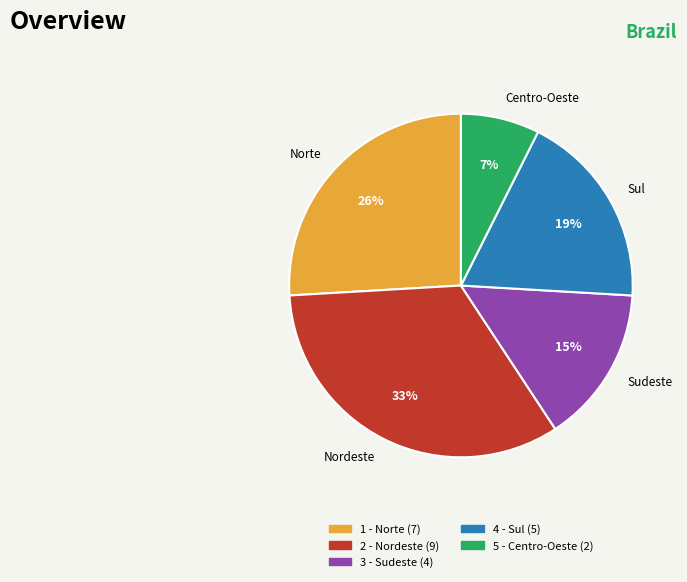

Rank the categories by value from lowest to highest.

Centro-Oeste, Sudeste, Sul, Norte, Nordeste